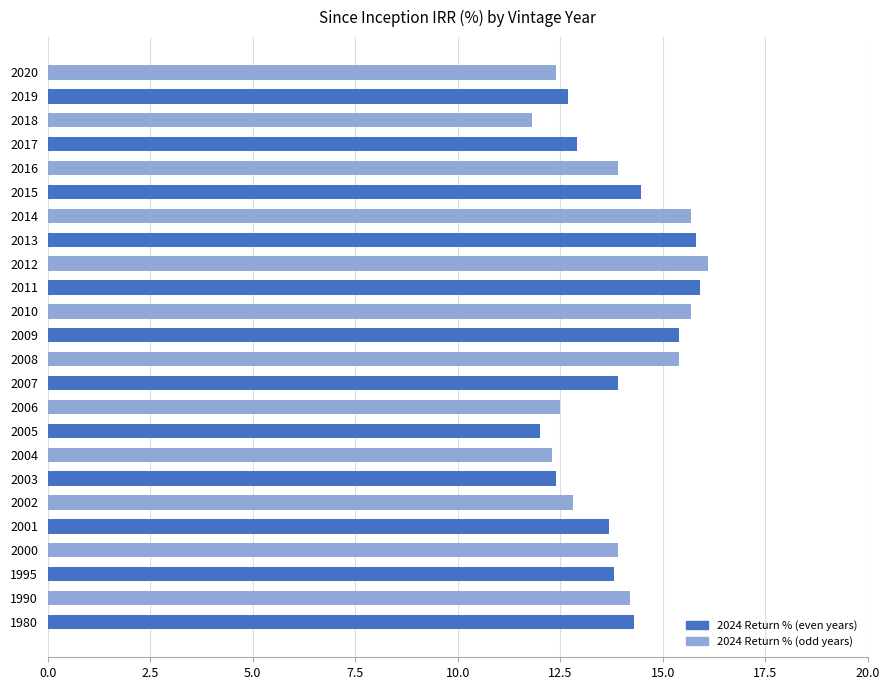

Which has a higher value, 2010 or 2002?

2010